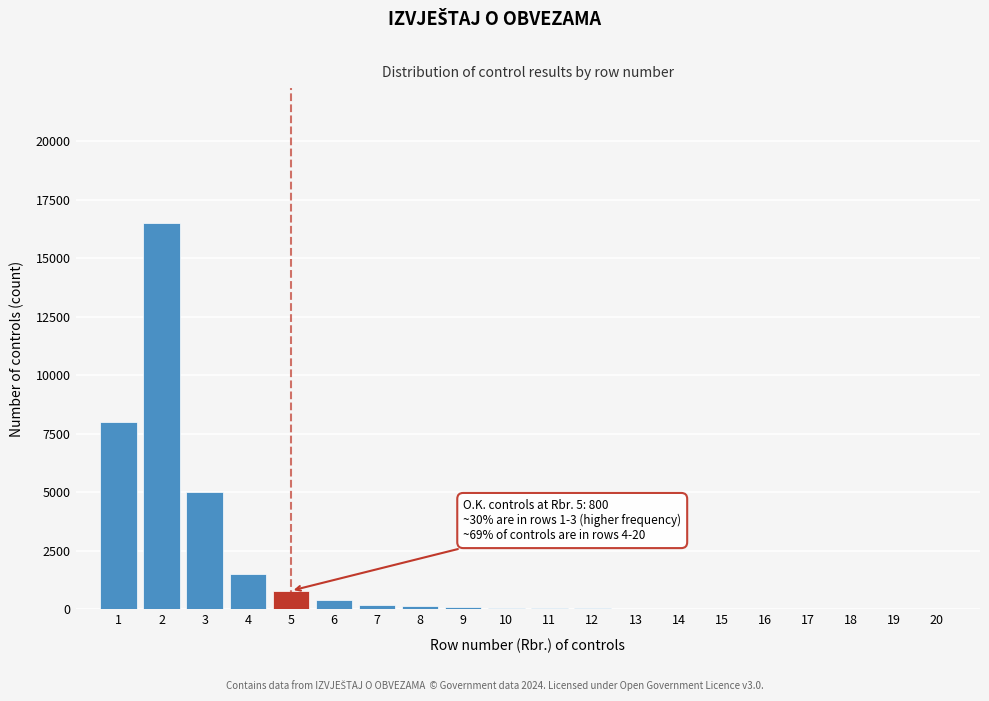

What is the sum of all values?

32971